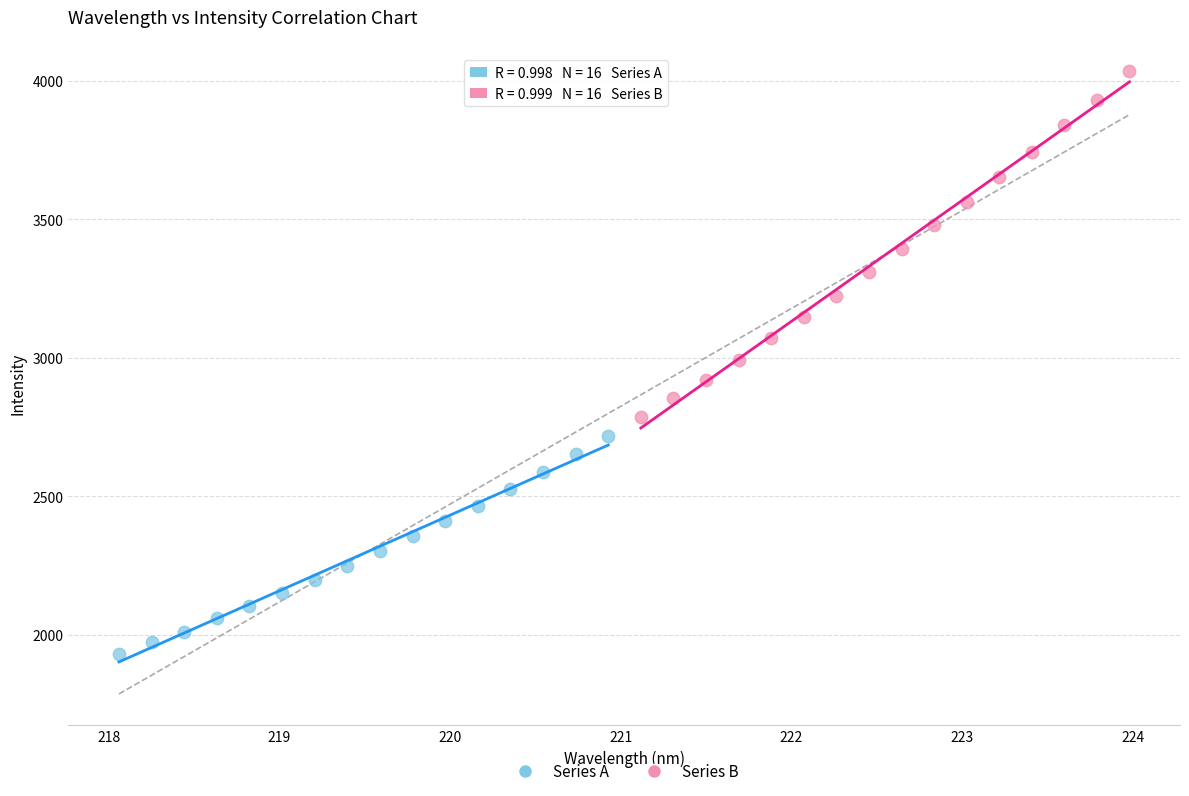

Which series reaches the maximum Y coordinate?

Series B